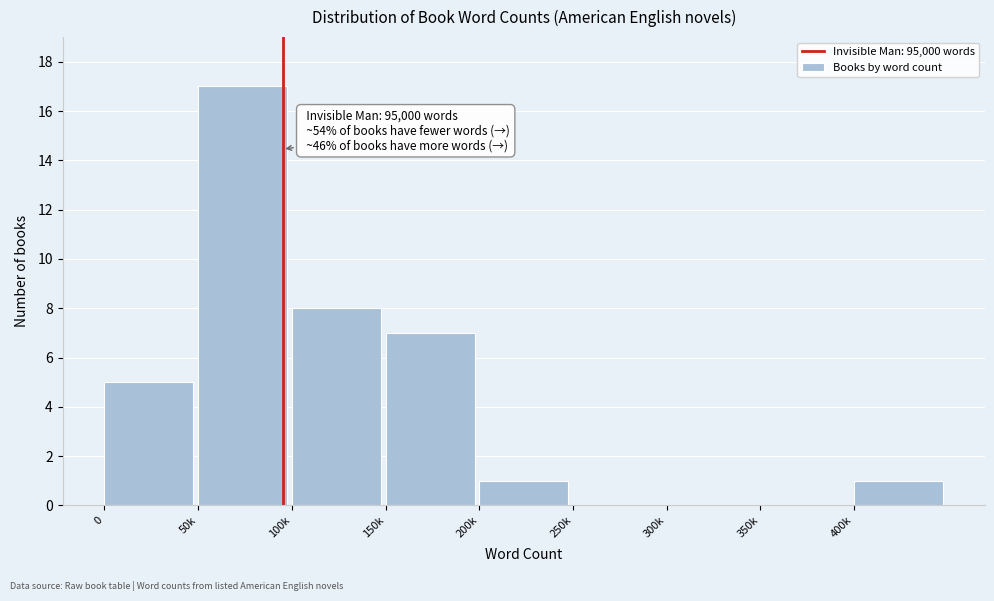

Reading left to right, transcribe all the data shown in this chart.

0=5	50k=17	100k=8	150k=7	200k=1	250k=0	300k=0	350k=0	400k=1